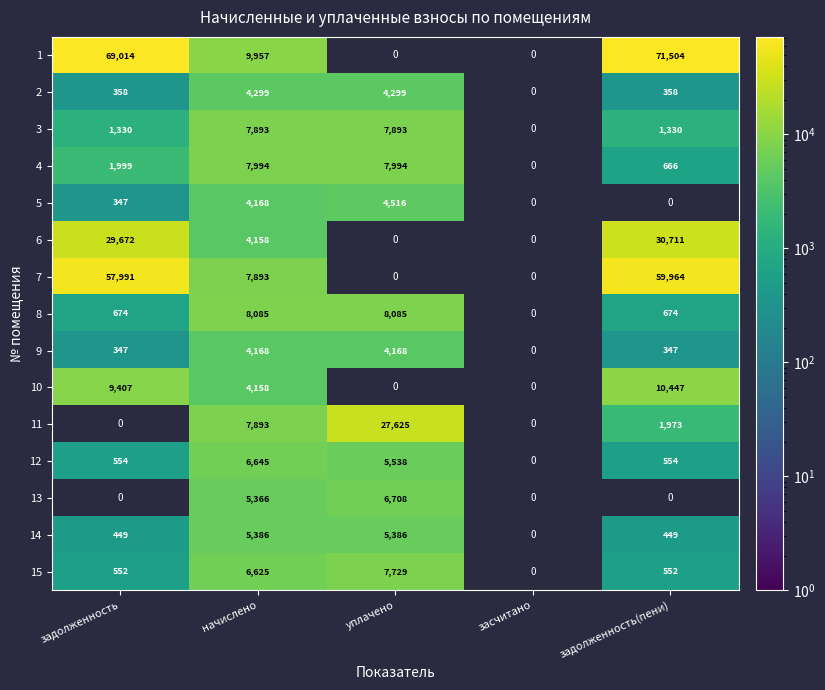

What is the difference between the 2 values at задолженность and уплачено?

3941